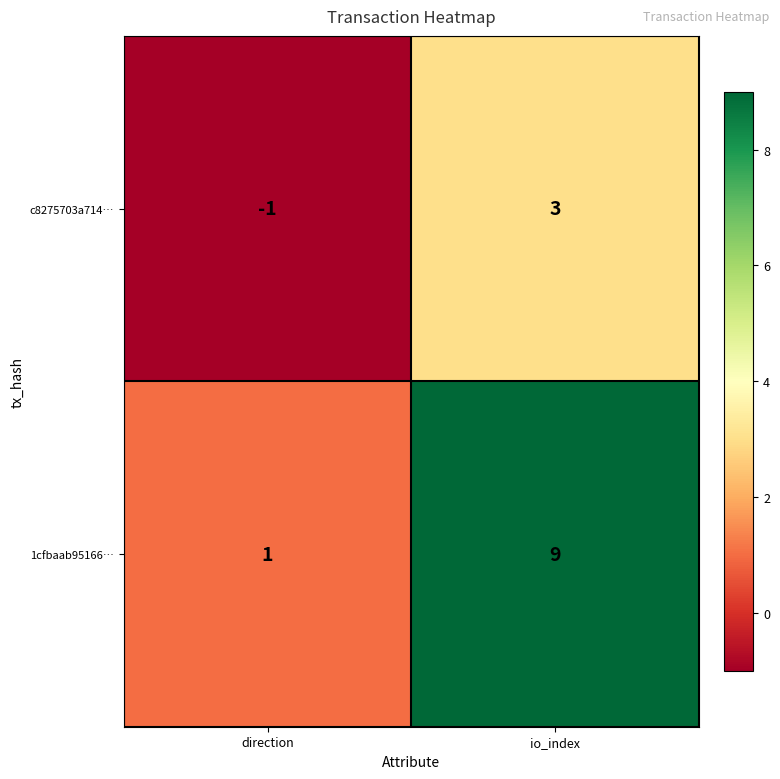

List the labels in order of 1cfbaab95166… value, smallest first.

direction, io_index